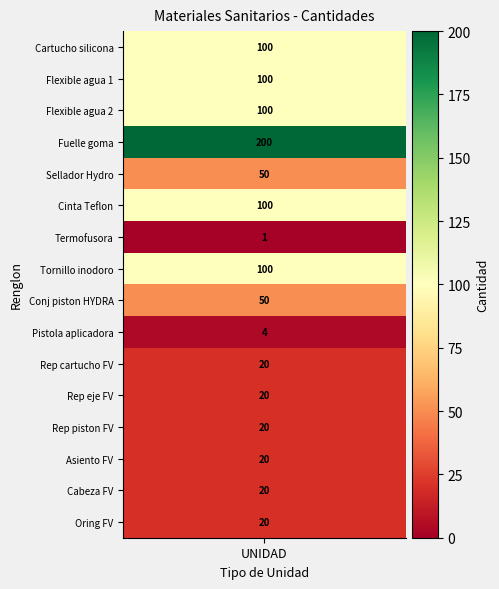

The chart shows a value of 100 at 6. True or false?

True